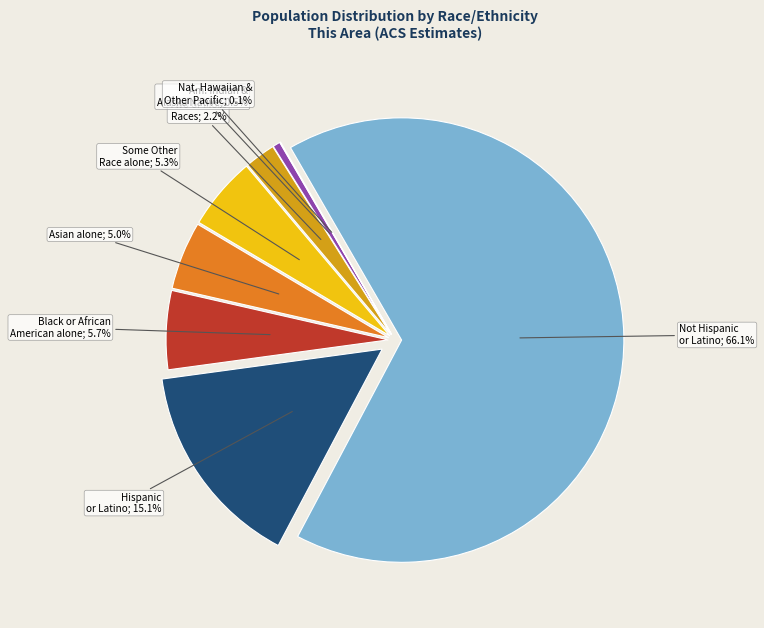

To the nearest percent, what percentage of the pie is Two or More Races?

2%